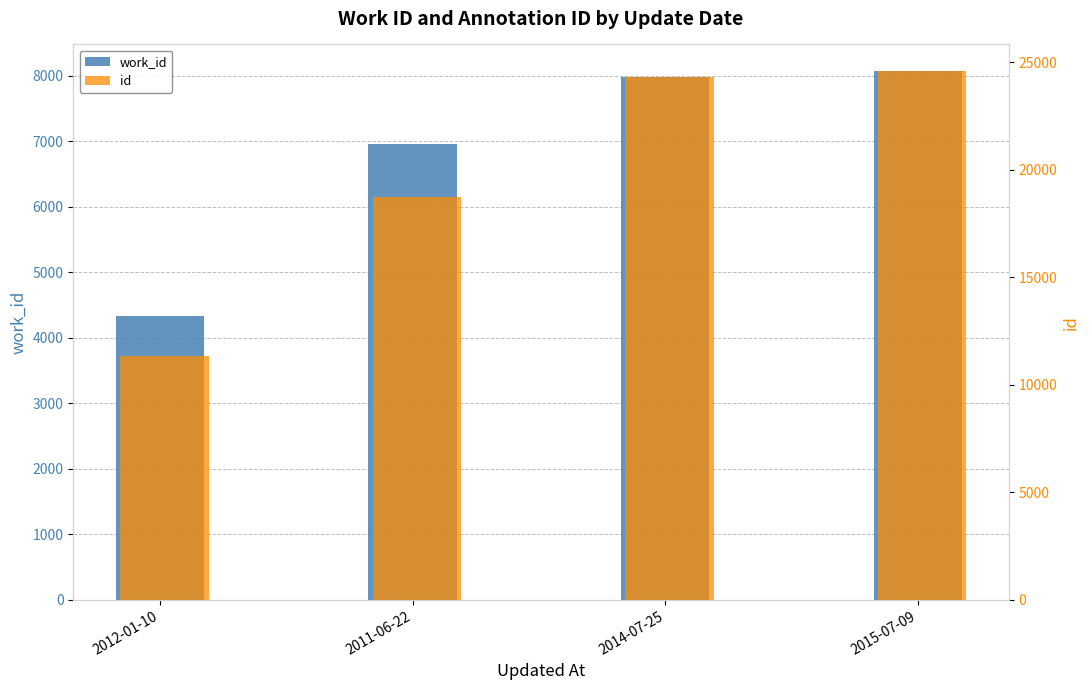

At which label does work_id reach its minimum?

2012-01-10